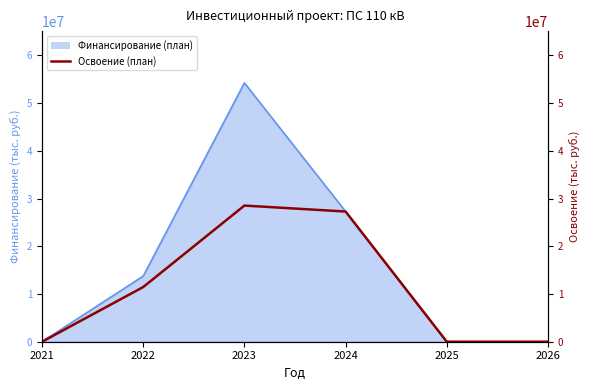

What is the sum of the values at 2025 and 2024?

27274257